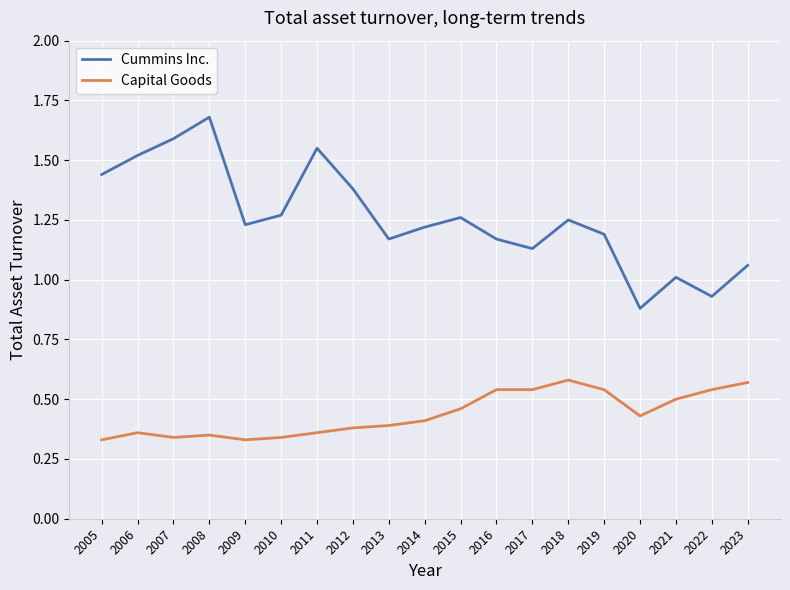

Which series has the widest spread of values?

Cummins Inc.